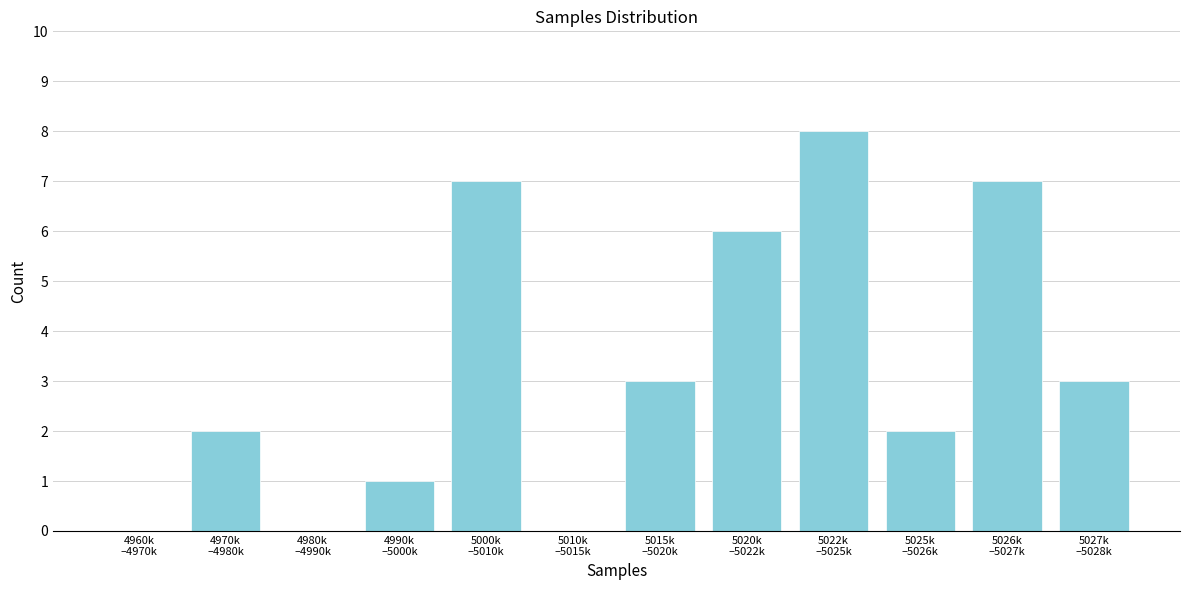

What is the sum of all values?

39